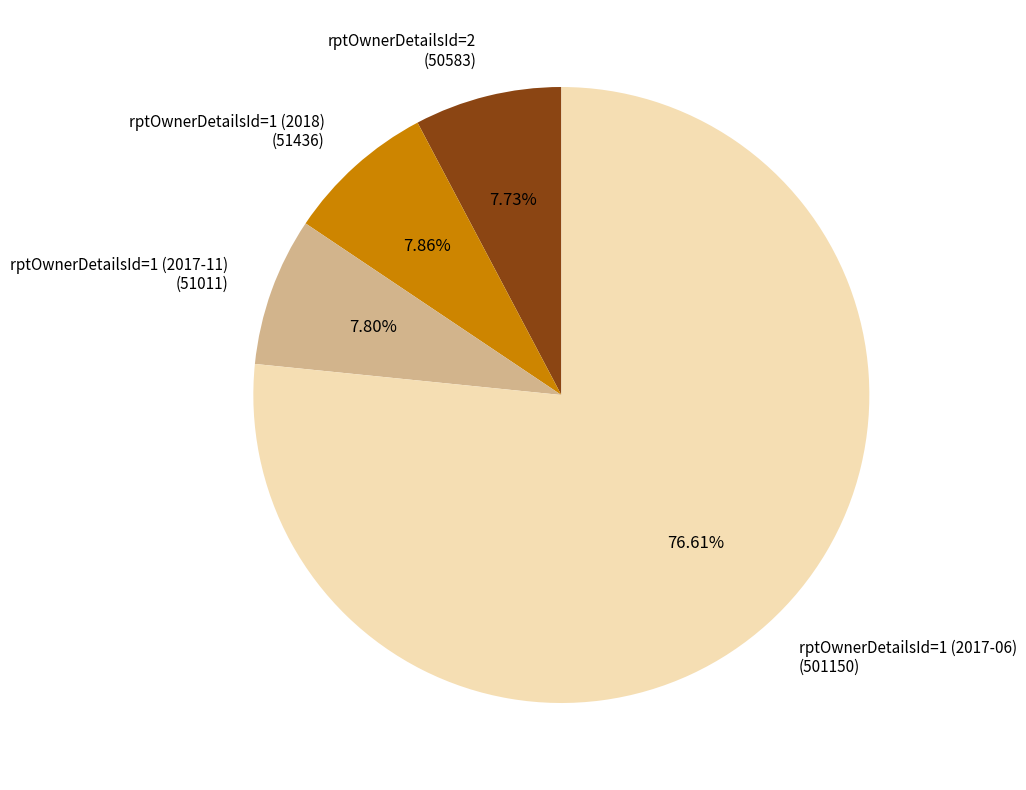

Approximately how many times larger is the value at rptOwnerDetailsId=1 (2017-11) (51011) compared to rptOwnerDetailsId=1 (2018) (51436)?

1.0